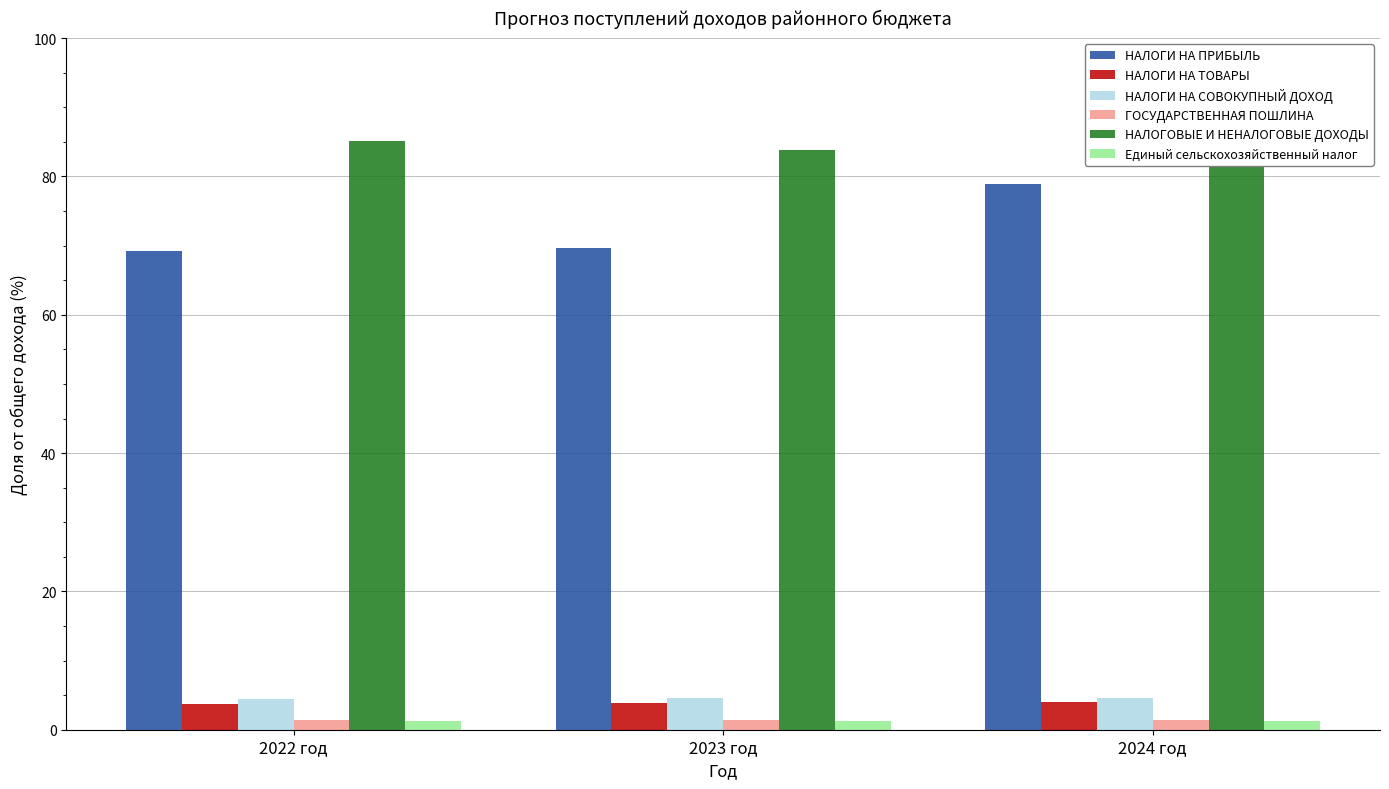

What is the label of the 1st bar from the left?

2022 год